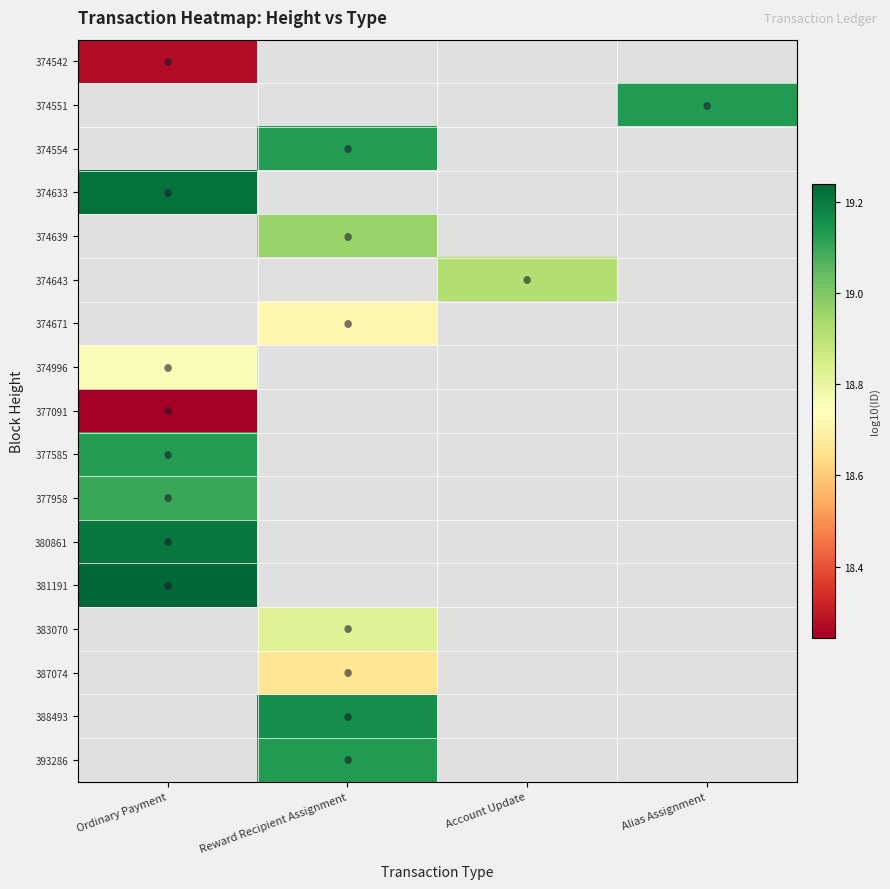

Which category has the lowest value across all series?

Reward Recipient Assignment